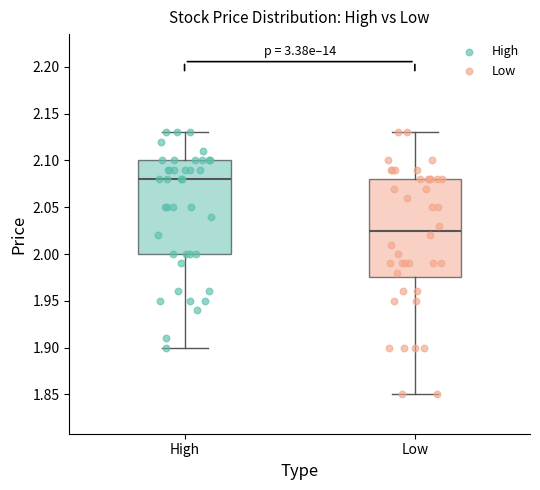

Which box has the lowest median line?

Low